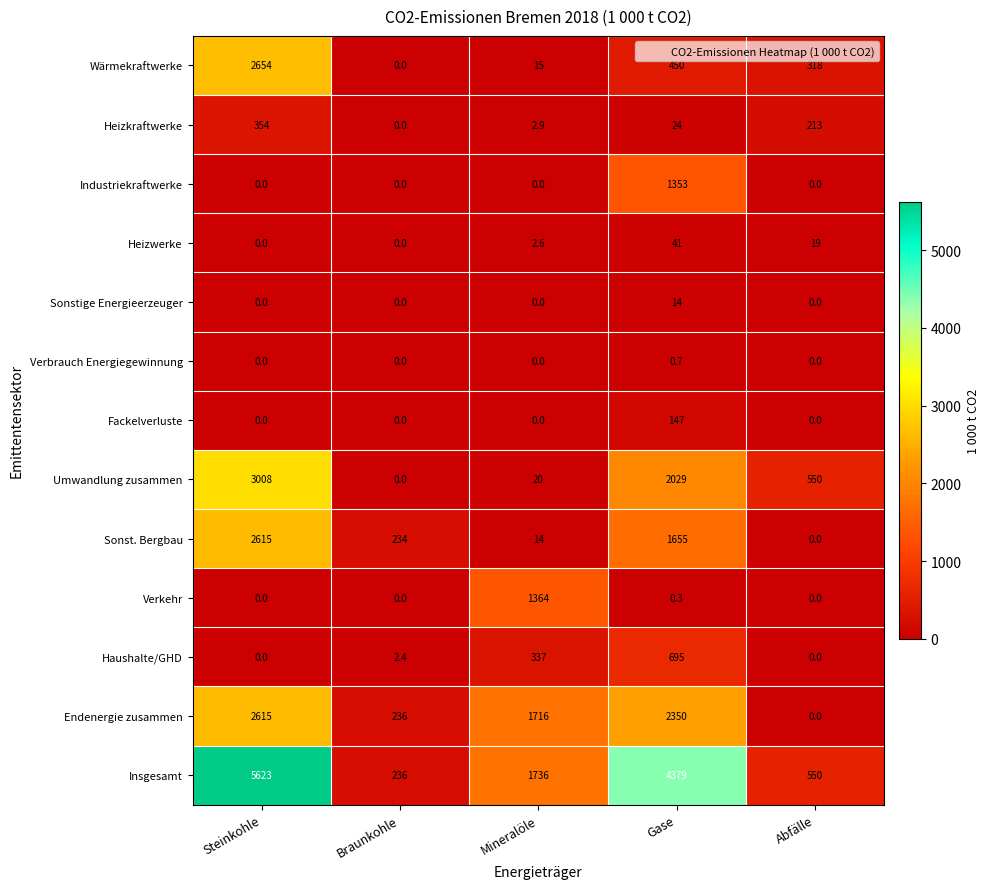

How many positive values does the Verbrauch Energiegewinnung series have?

1